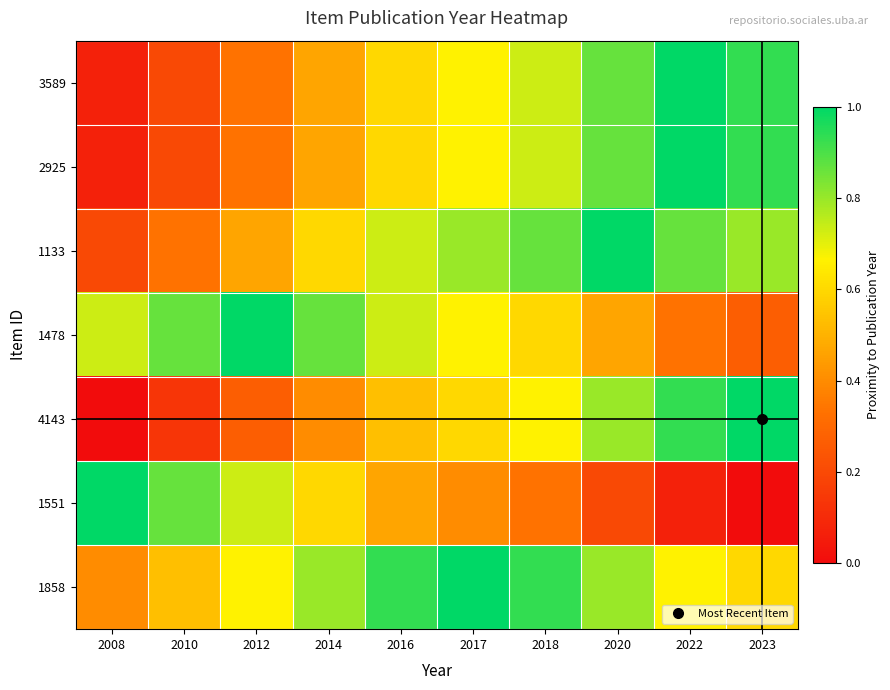

How many data points does each series have?

10